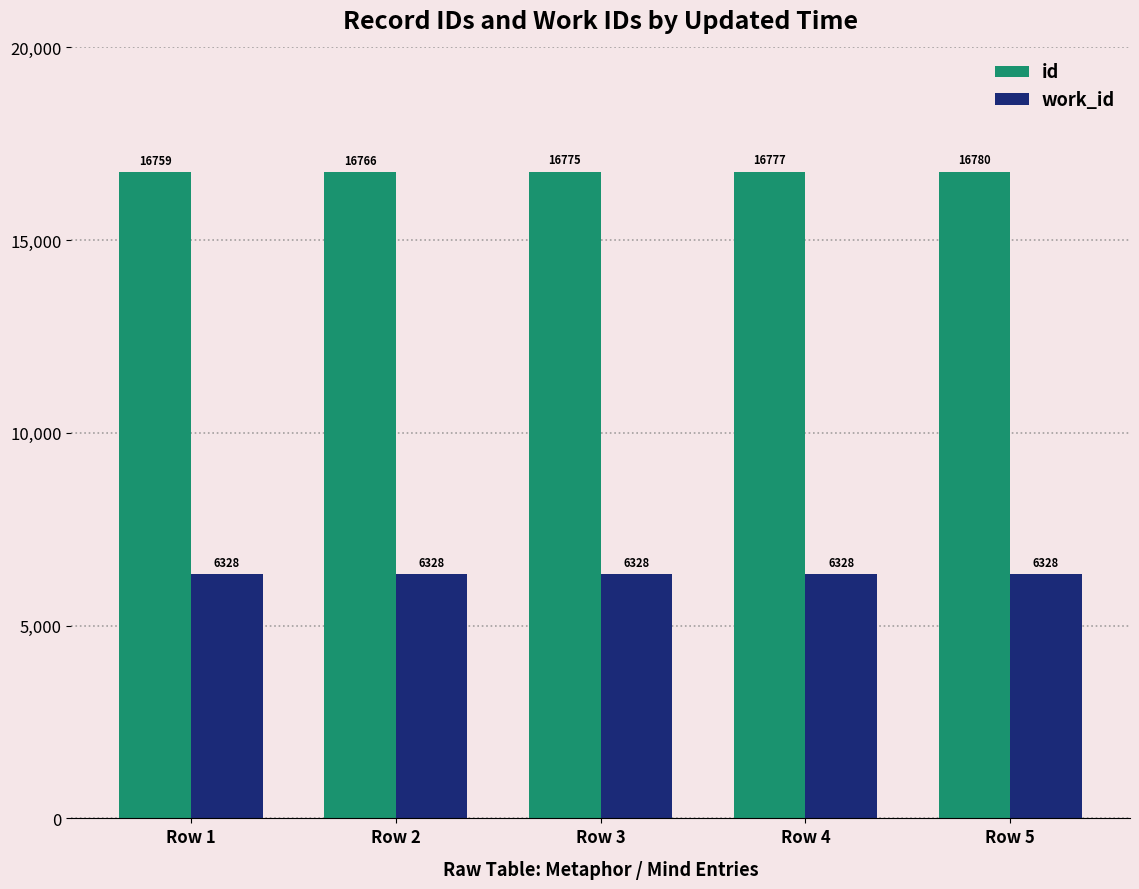

Read the id value at Row 3.

16775